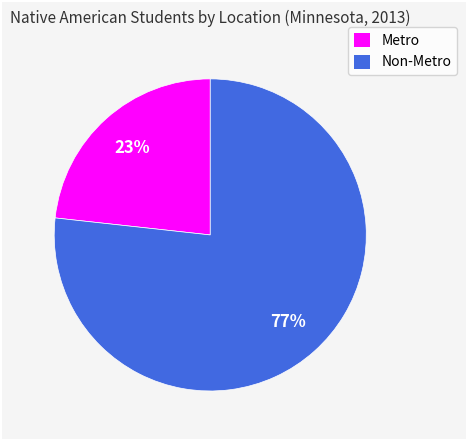

Is it true that Non-Metro is 77% of the pie?

True